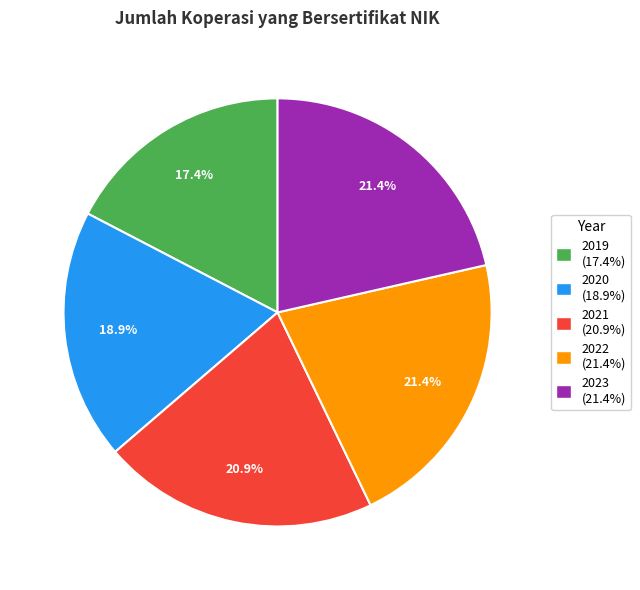

True or false: 2021 accounts for 21% of the total.

True